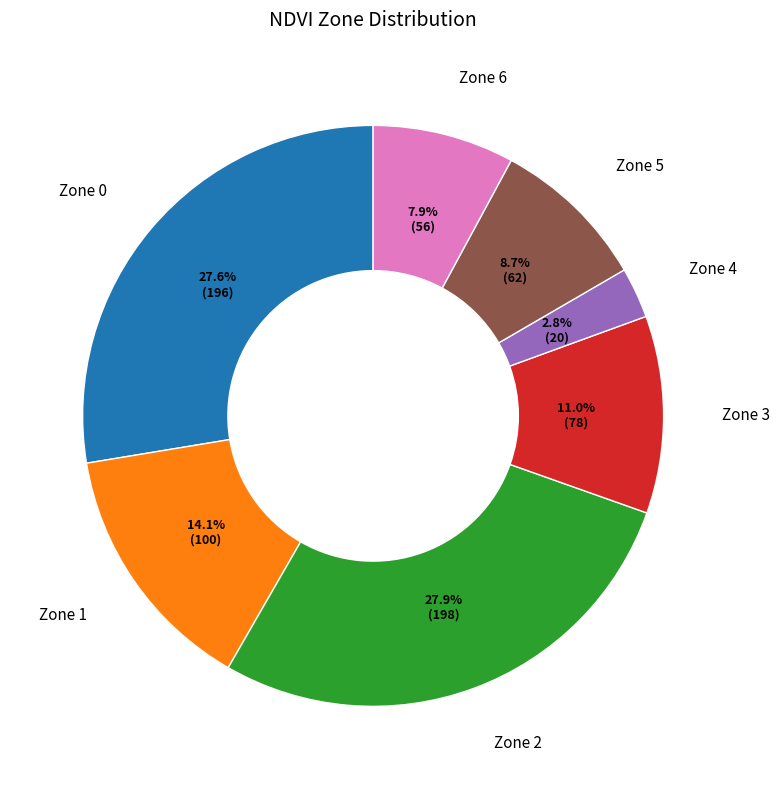

Does any single category account for the majority?

No